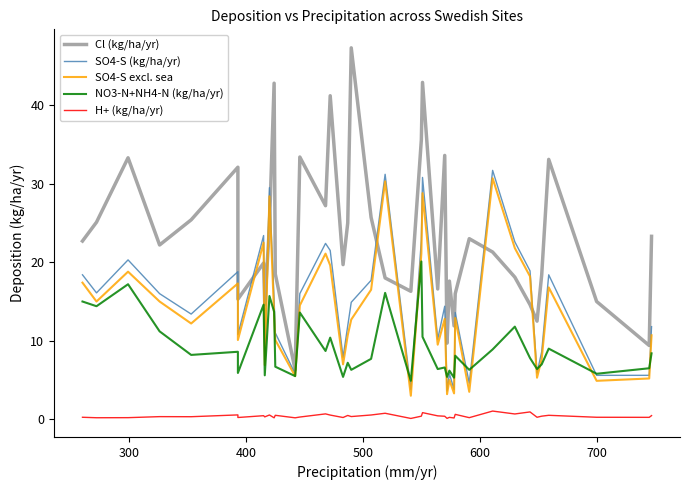

How many interior local valleys does the NO3-N+NH4-N (kg/ha/yr) series have?

15